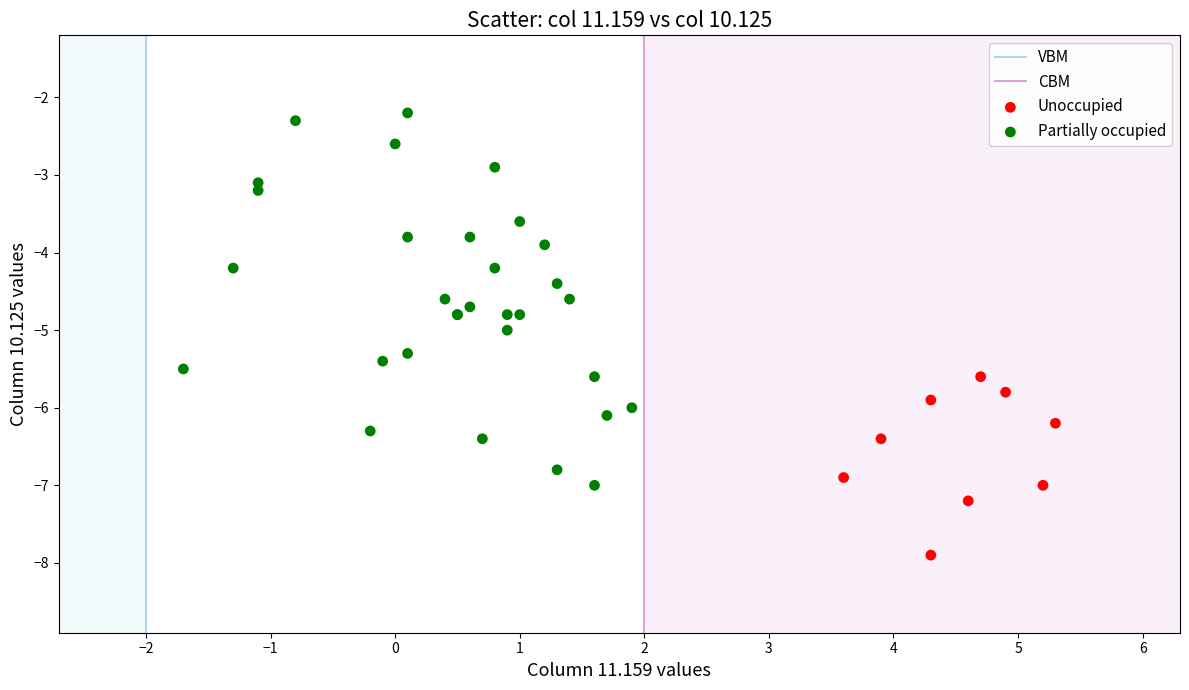

Which series contains the highest Y value?

Partially occupied